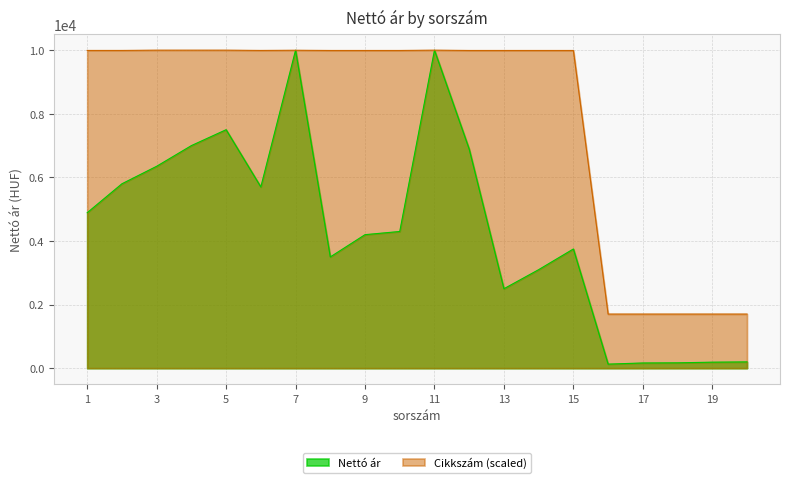

True or false: Nettó ár has a value of 2241.8 at 8.

False